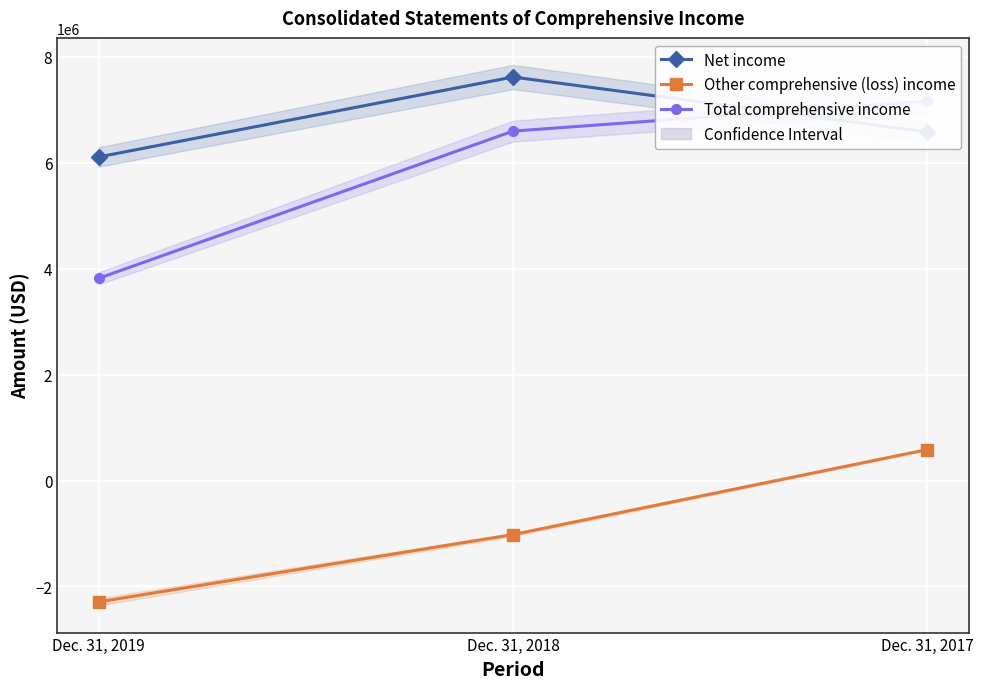

Reading right to left, what are all the values shown in this chart?

Net income: 6577522	7615270	6106813
Other comprehensive (loss) income: 584601	-1020883	-2291275
Total comprehensive income: 7162123	6594387	3815538